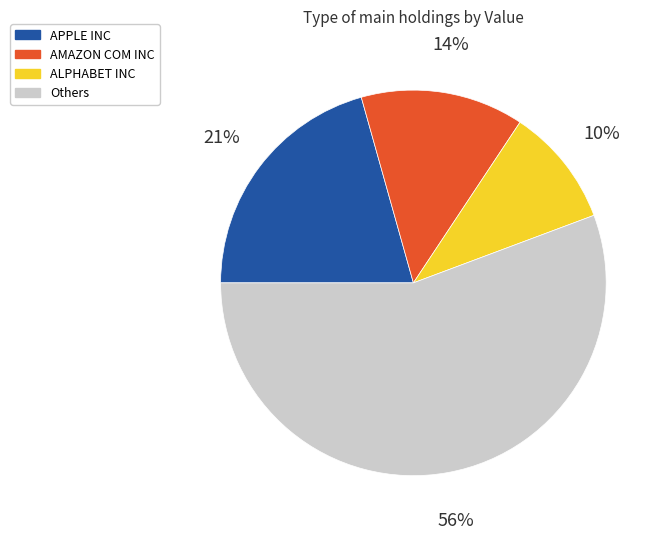

Is there a majority slice in this chart?

Yes